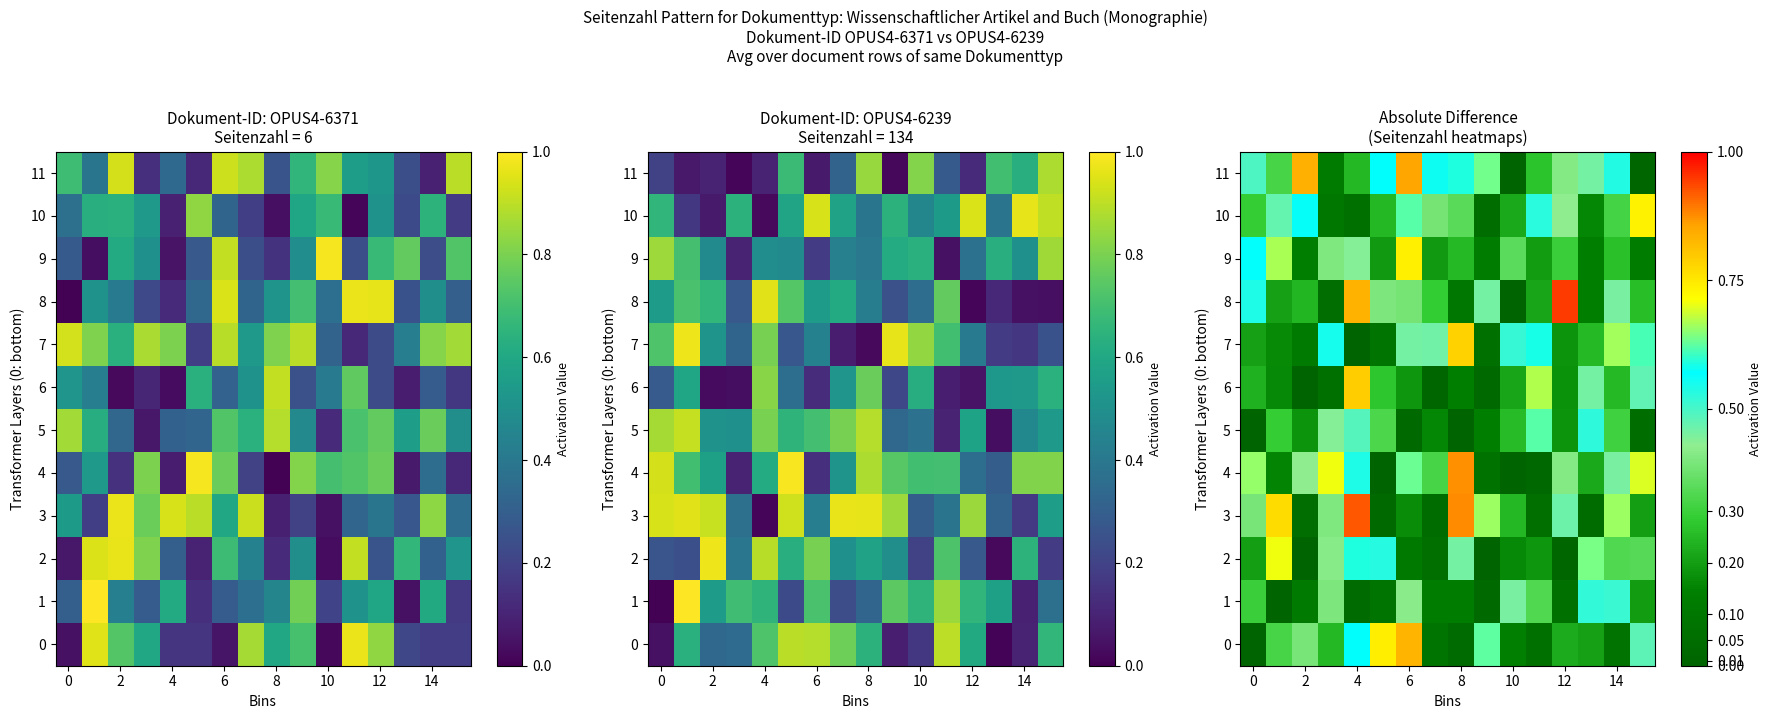

What is the difference between the second highest and second lowest values in the 10 series?

0.6